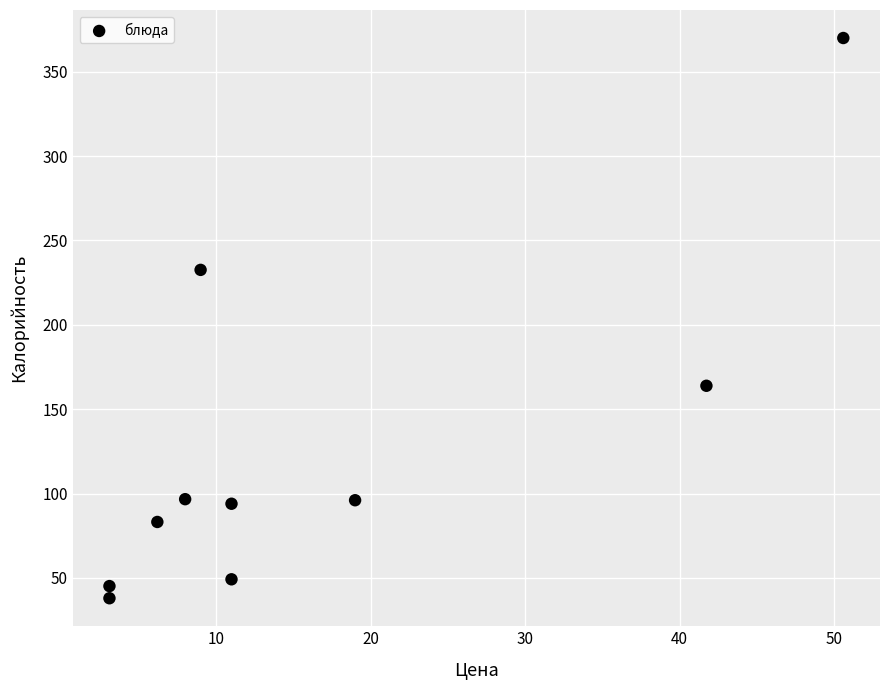

What Y value in the scatter plot is closest to 203?

232.6